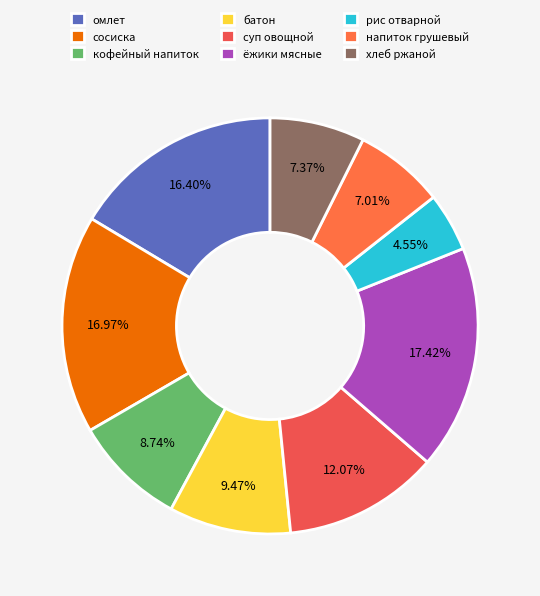

Which slice is the largest?

ёжики мясные